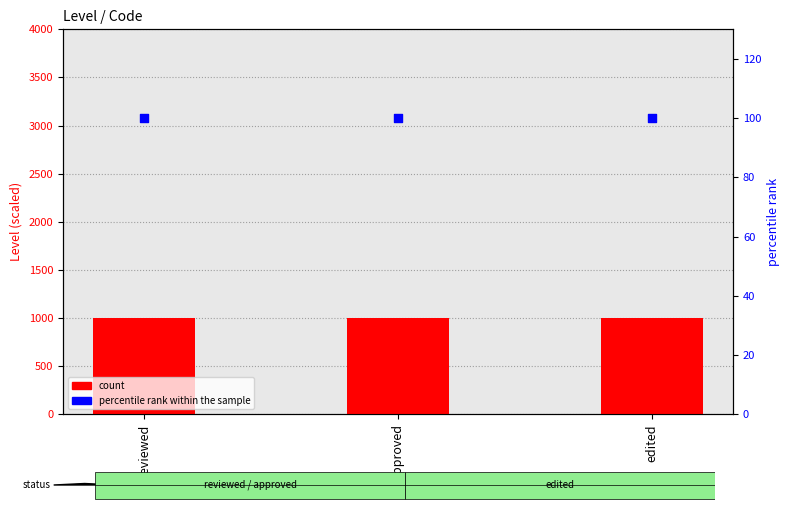

What are all the series names shown in the legend?

count, percentile rank within the sample